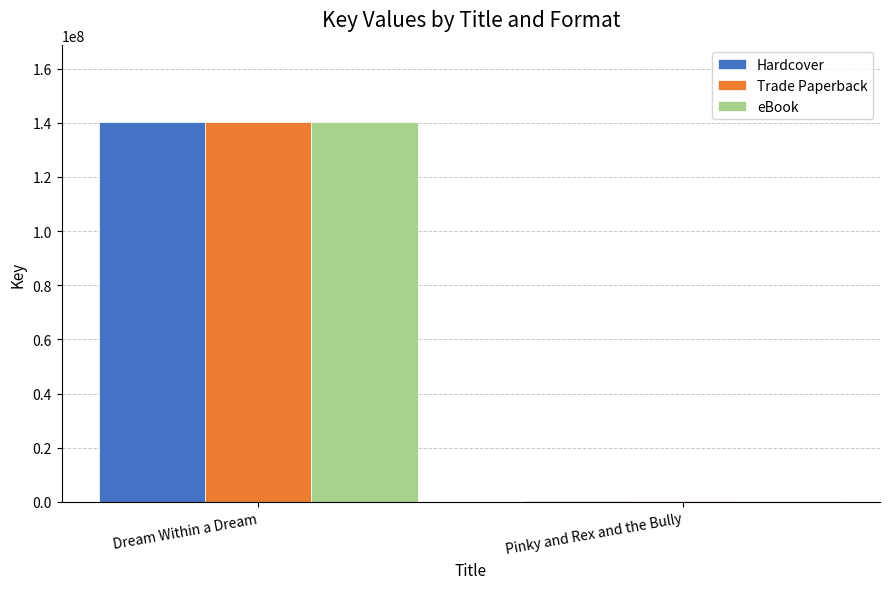

Is the value of Trade Paperback at Dream Within a Dream greater than the value of eBook at Pinky and Rex and the Bully?

Yes